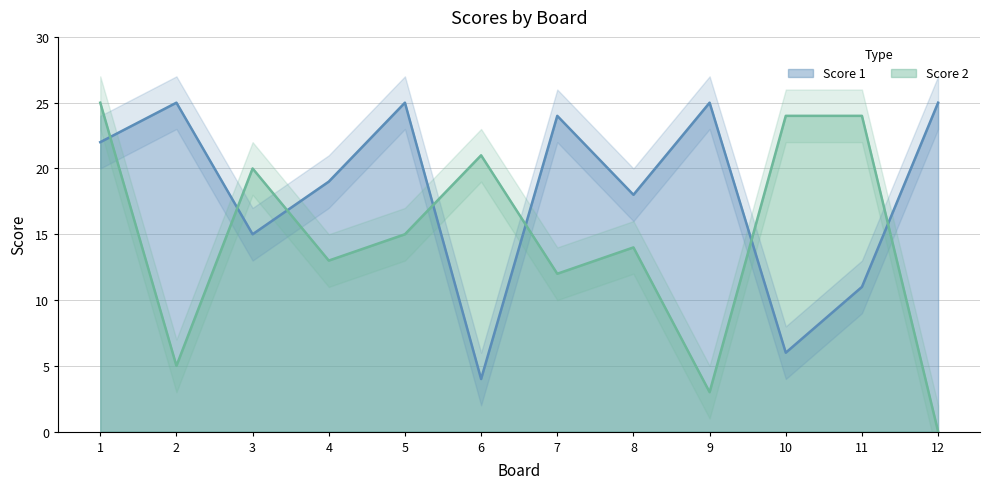

Rank the series by their average value, from highest to lowest.

Score 1, Score 2